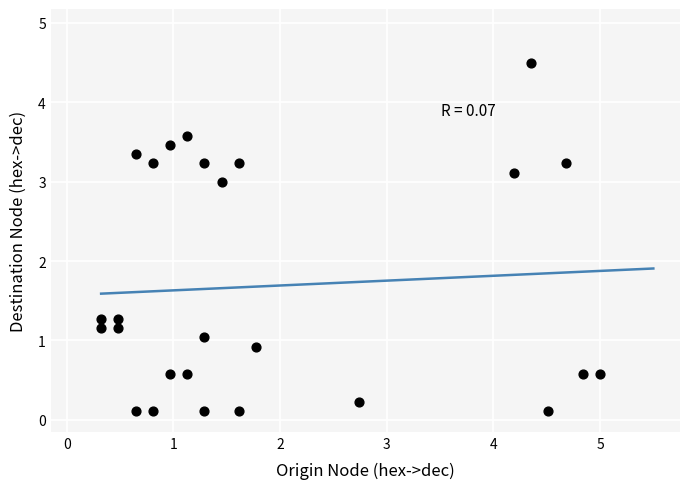

What is the range of X values (max minus min)?

4.7